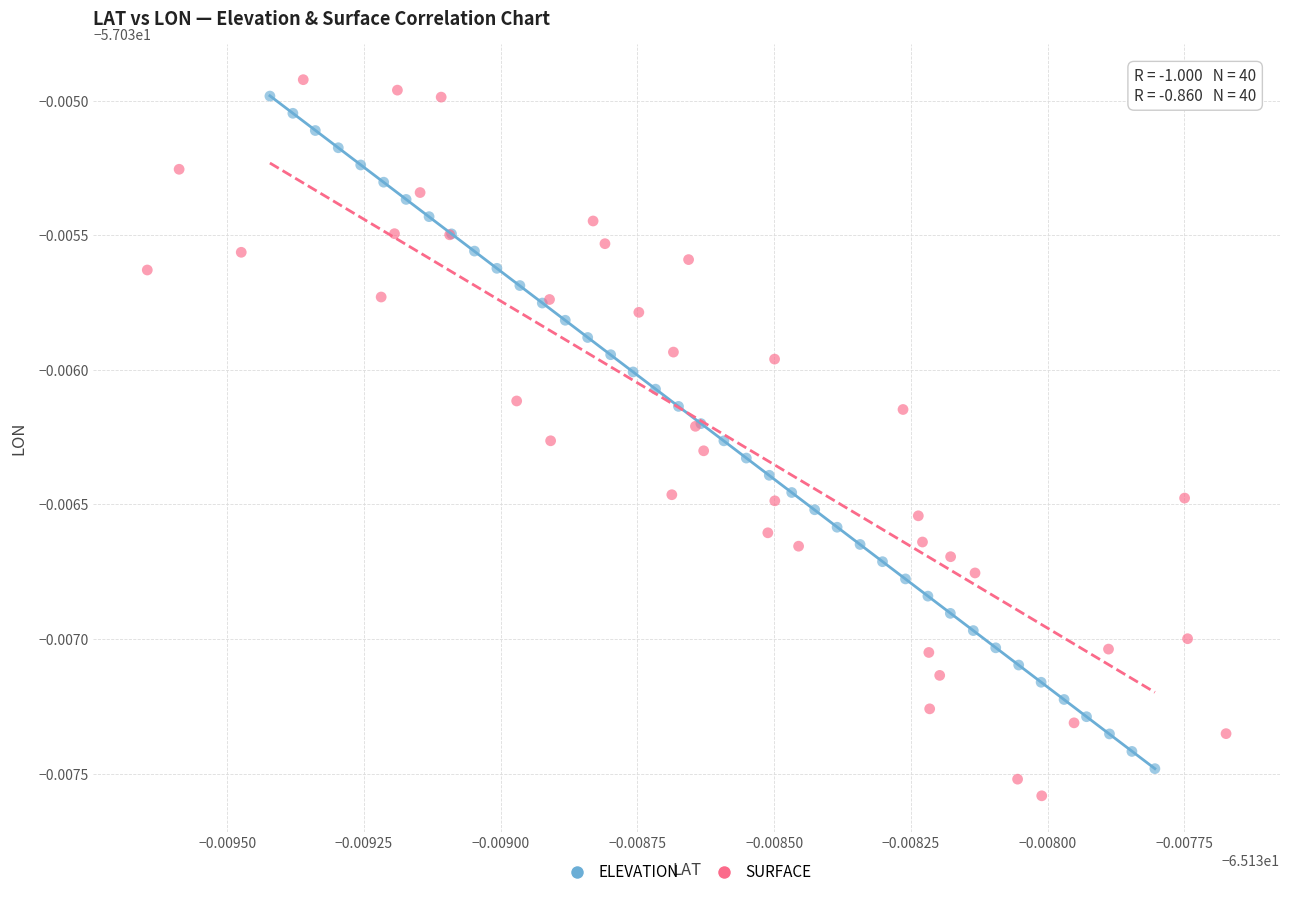

Which series reaches the minimum Y coordinate?

SURFACE